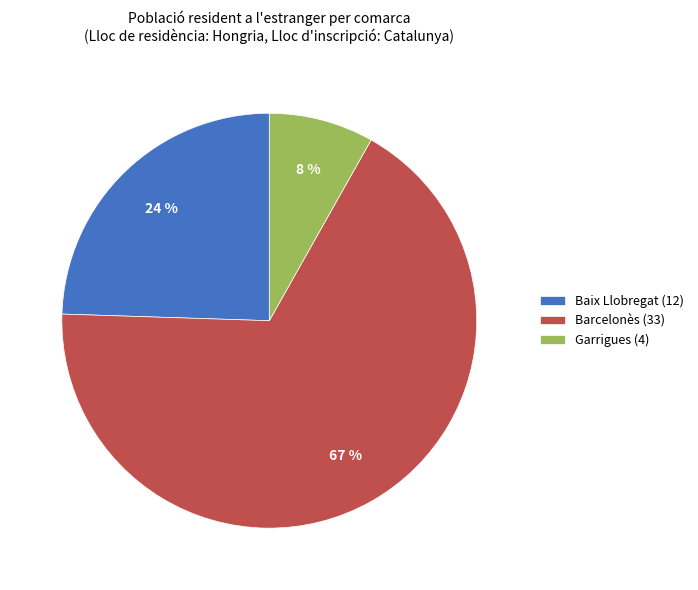

Is it true that Baix Llobregat (12) is 24% of the pie?

True